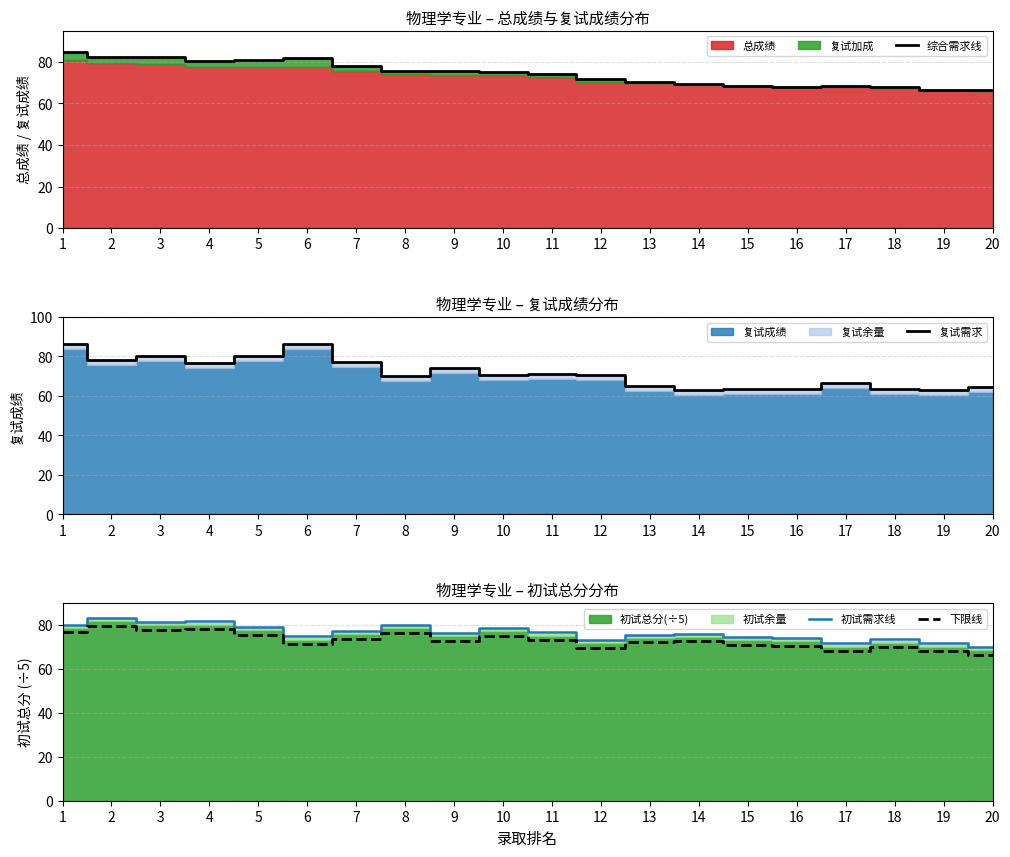

What is the maximum value shown in the chart?

86.4